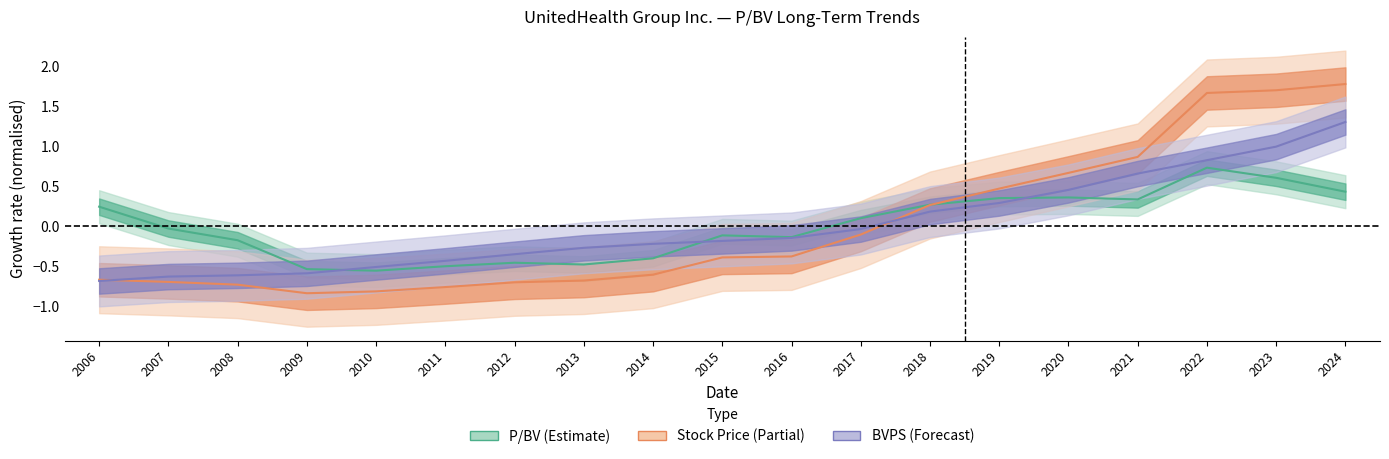

At which label does P/BV first exceed 0?

2006